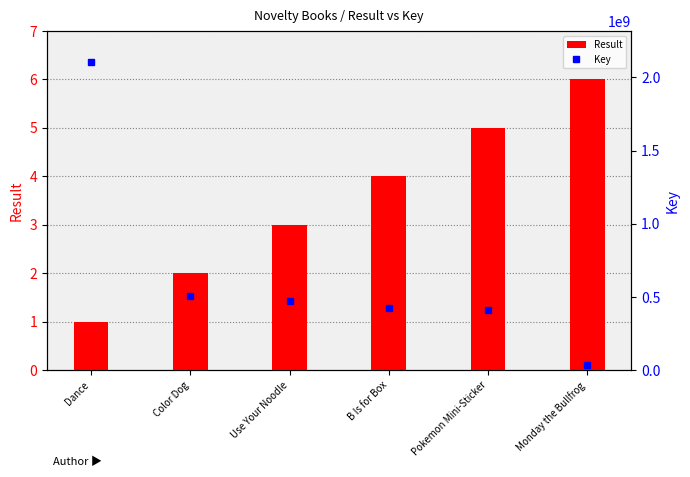

Which series has the largest total across all categories?

Key